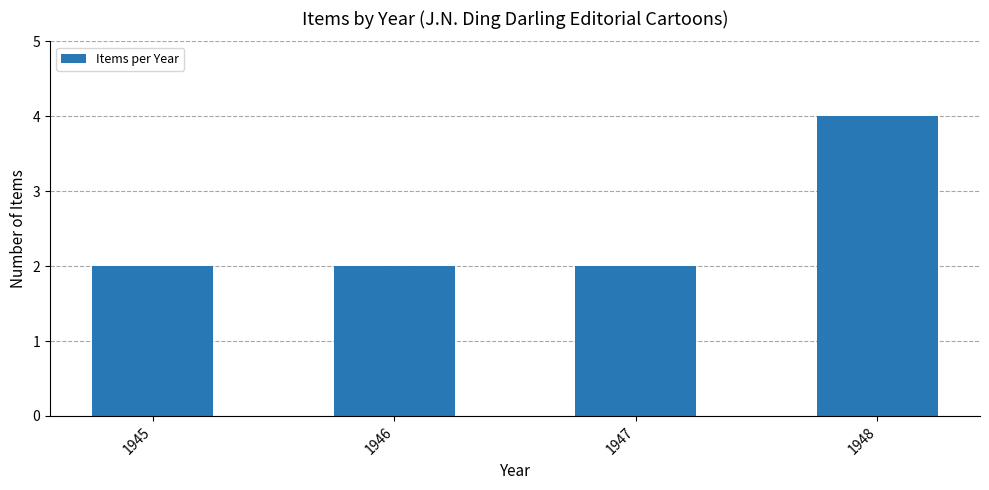

What value does the data have at 1948?

4